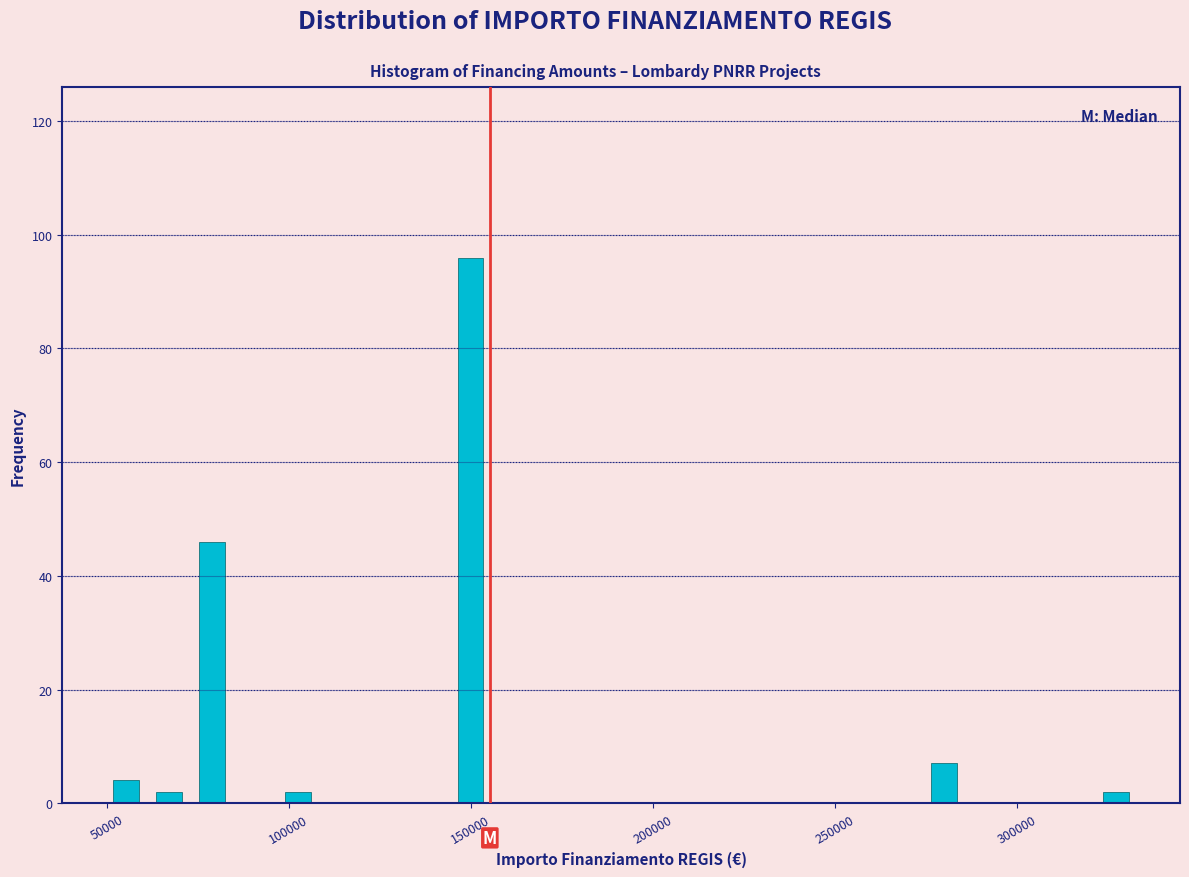

Read against the x-axis, roughly where is the centre of the tallest bar?

150000